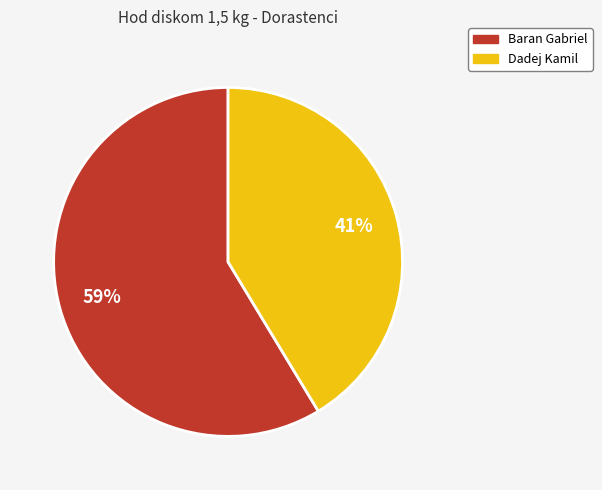

The Dadej Kamil slice represents 53% of the pie. True or false?

False